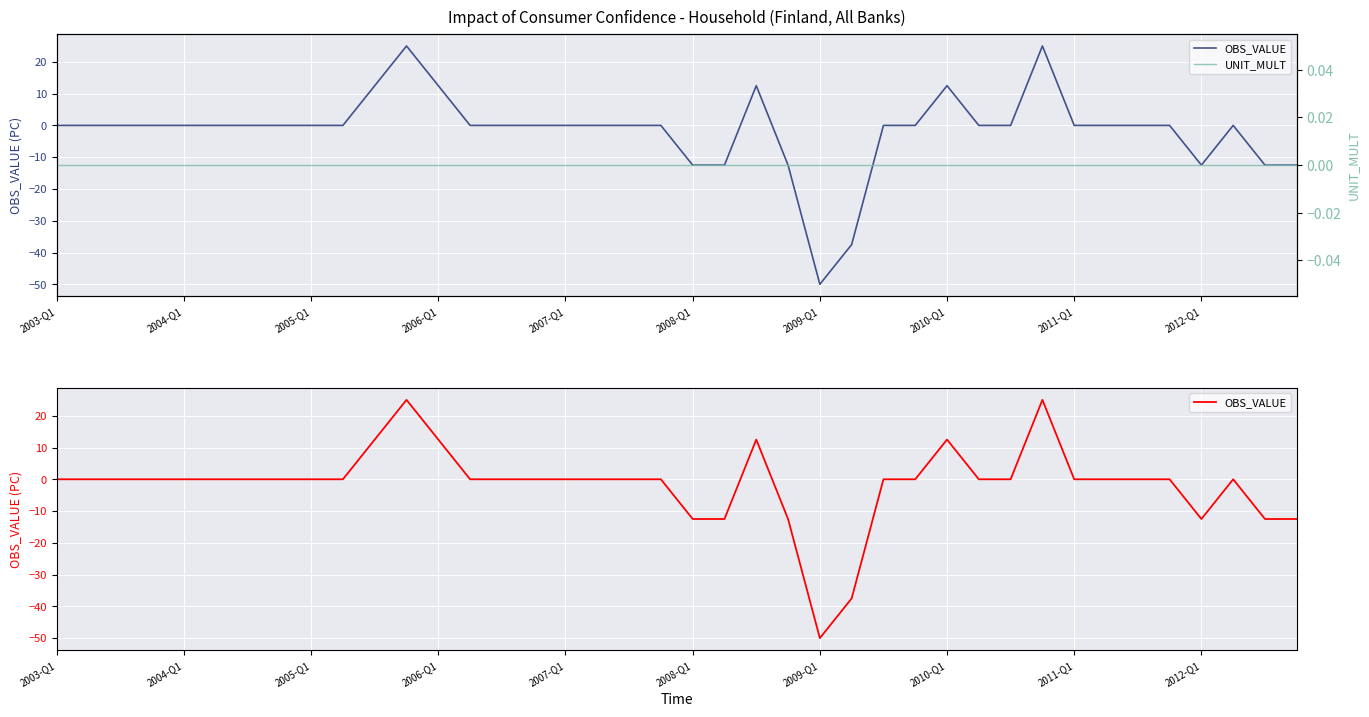

List the series in order of their peak value, lowest first.

UNIT_MULT, OBS_VALUE